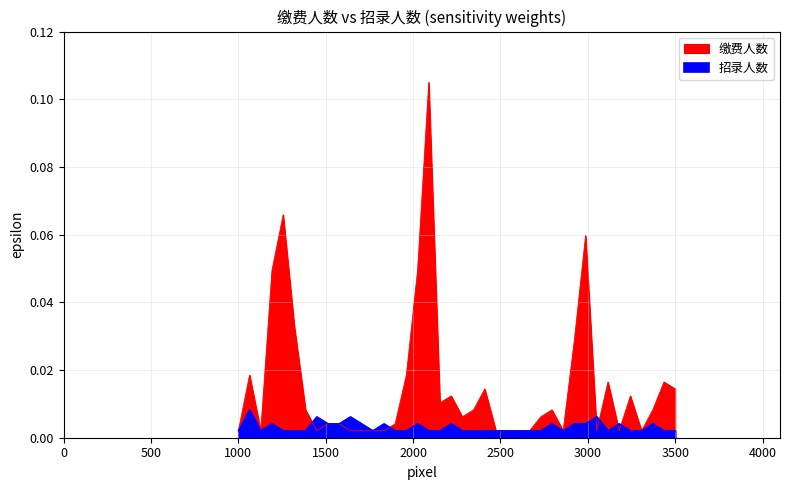

After their last crossing, which series has the higher values: 招录人数 or 缴费人数?

缴费人数